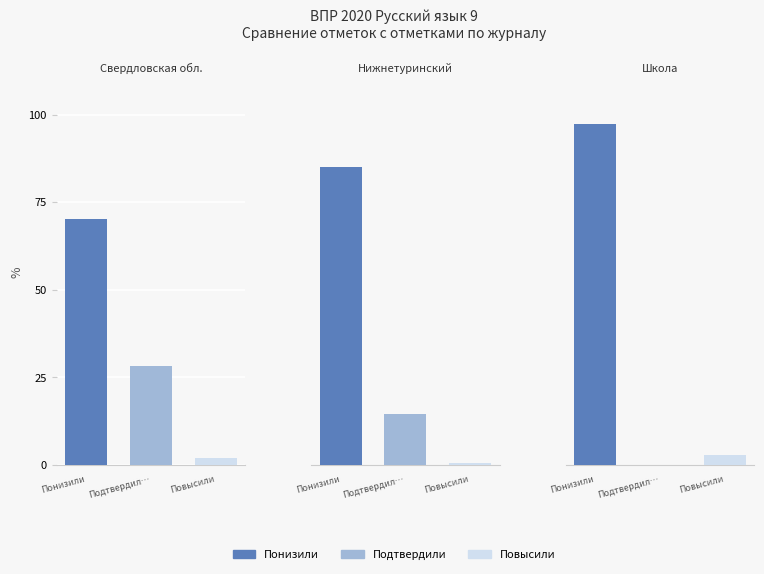

Reading right to left, extract all data points from this chart.

Понизили: 97.2	85.0	70.0
Подтвердили: 0.0	14.5	28.1
Повысили: 2.8	0.5	1.9